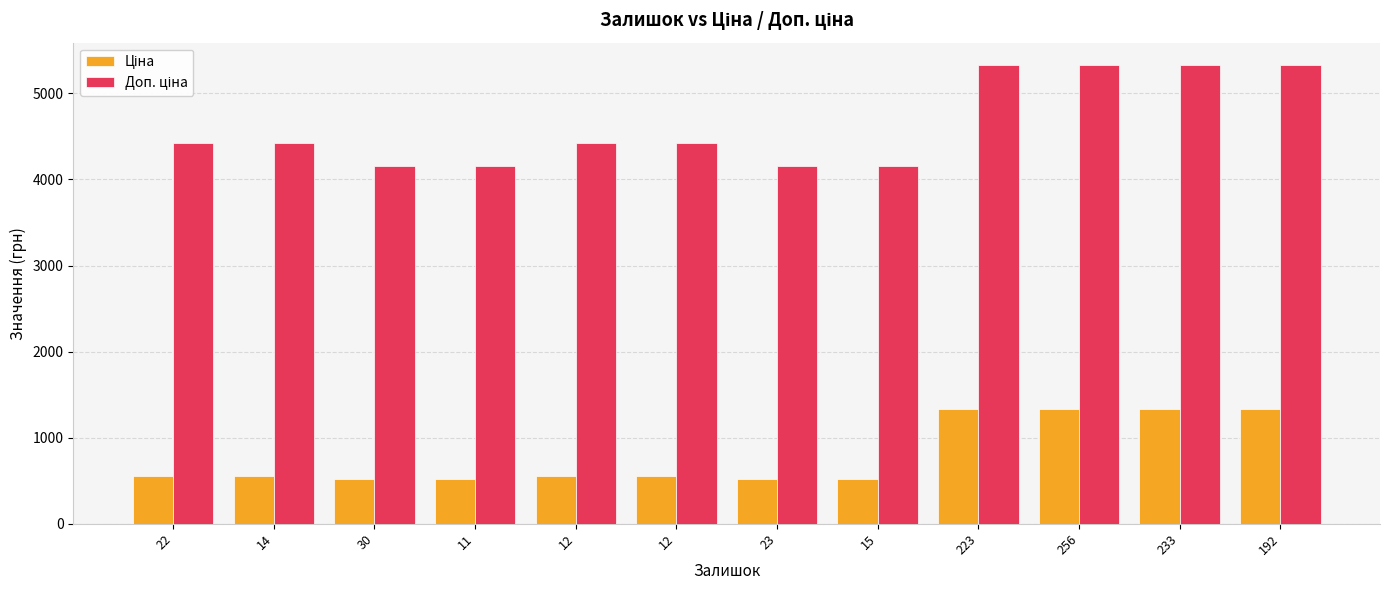

How many categories are shown in the chart?

12